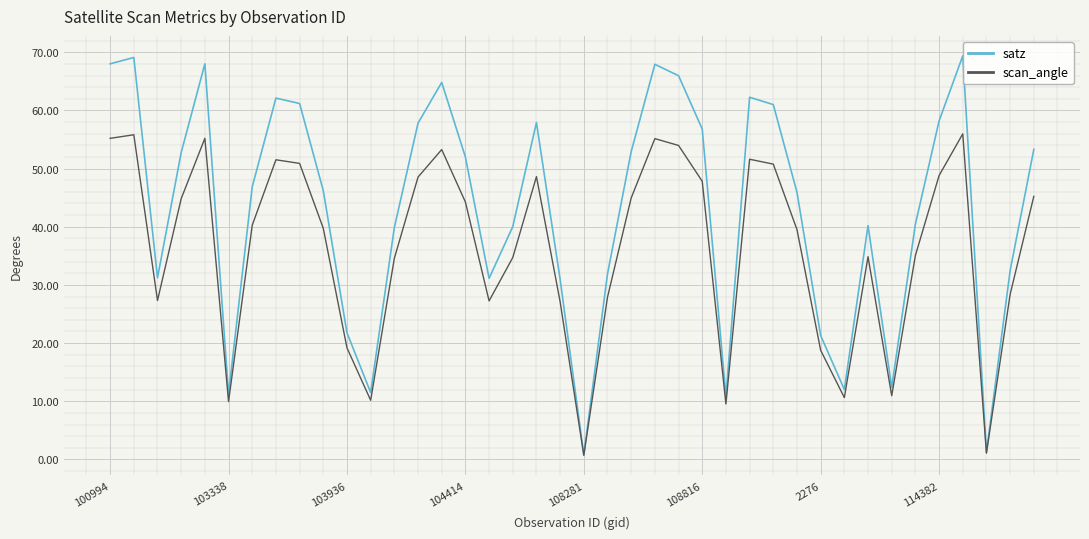

Is this an area chart (filled region under the line)?

No